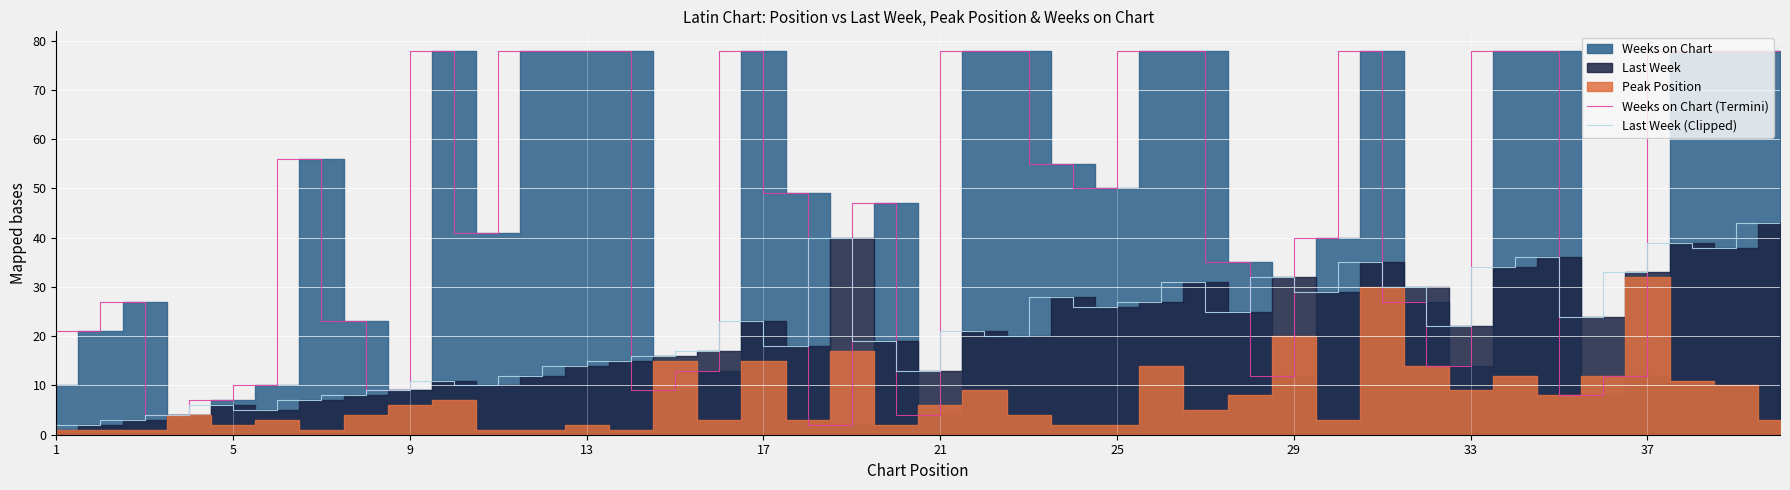

What is the maximum value for Weeks on Chart (Termini)?

78